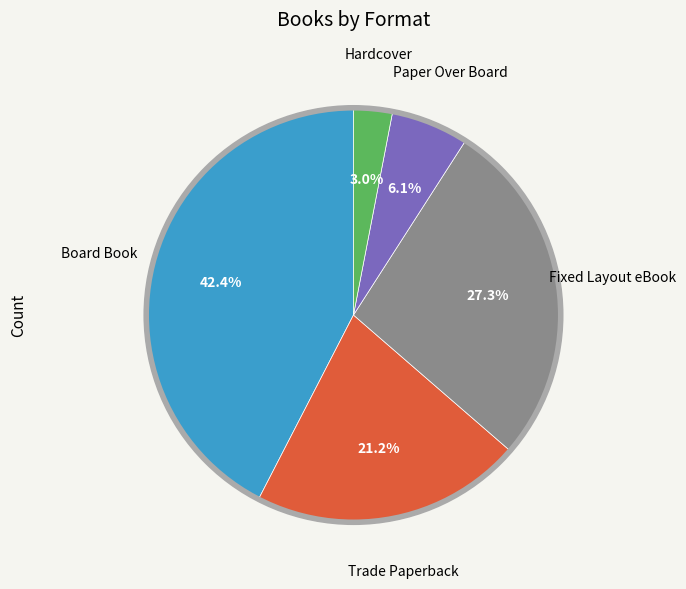

How many slices are in this pie chart?

5